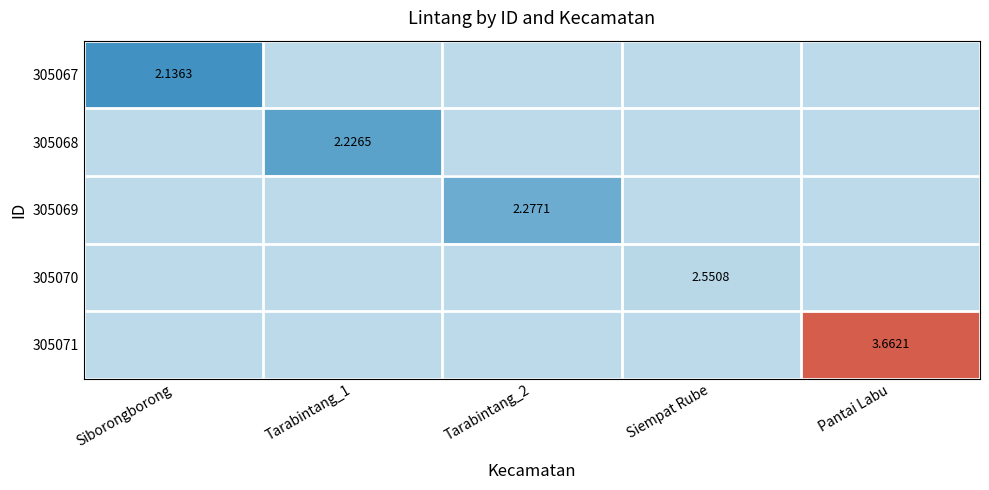

At which category does the chart reach its minimum across all series?

Siborongborong